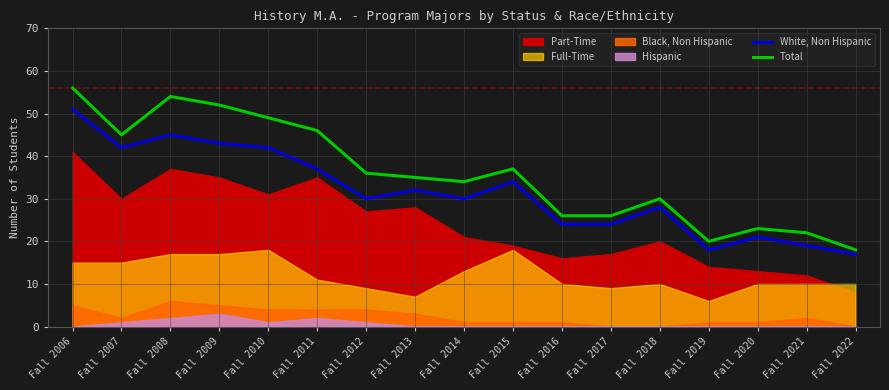

True or false: White, Non Hispanic and Total intersect in this chart.

False